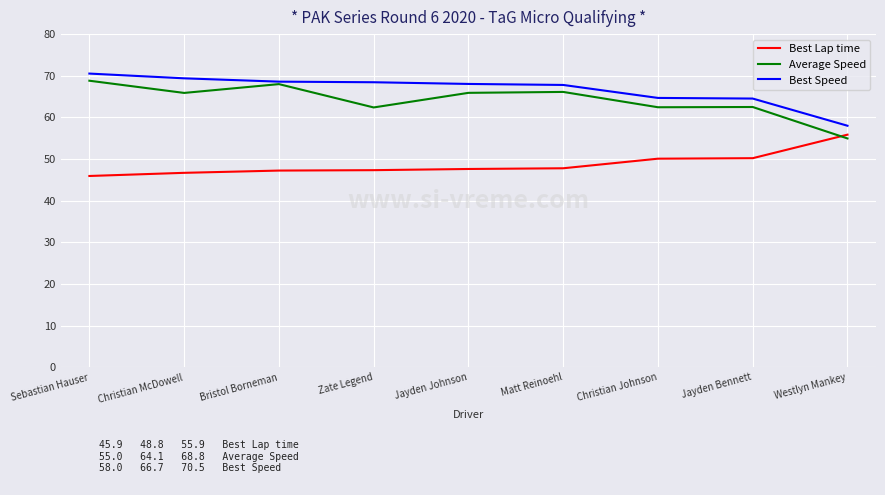

What is the sum of the Best Speed values at Sebastian Hauser and Westlyn Mankey?

128.5